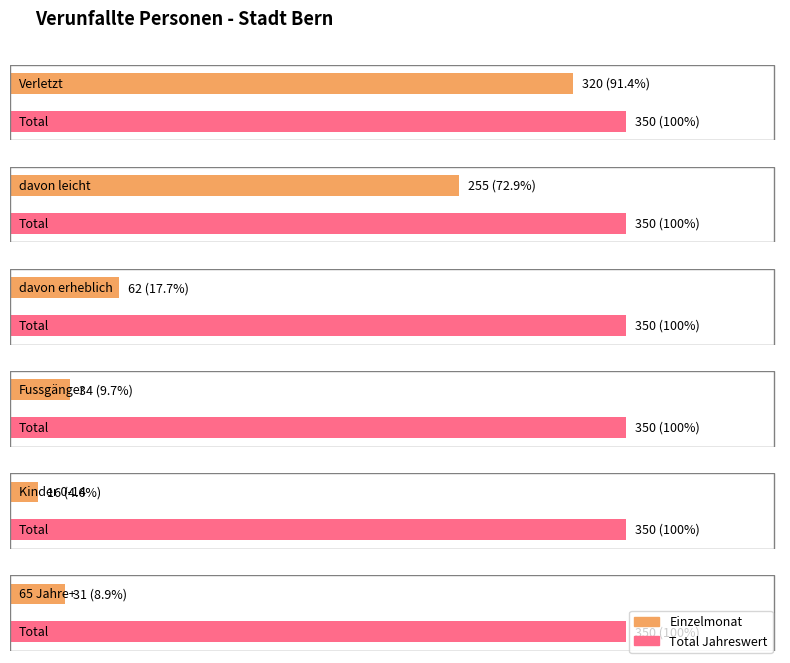

What is the lowest value of the Jan series?

16